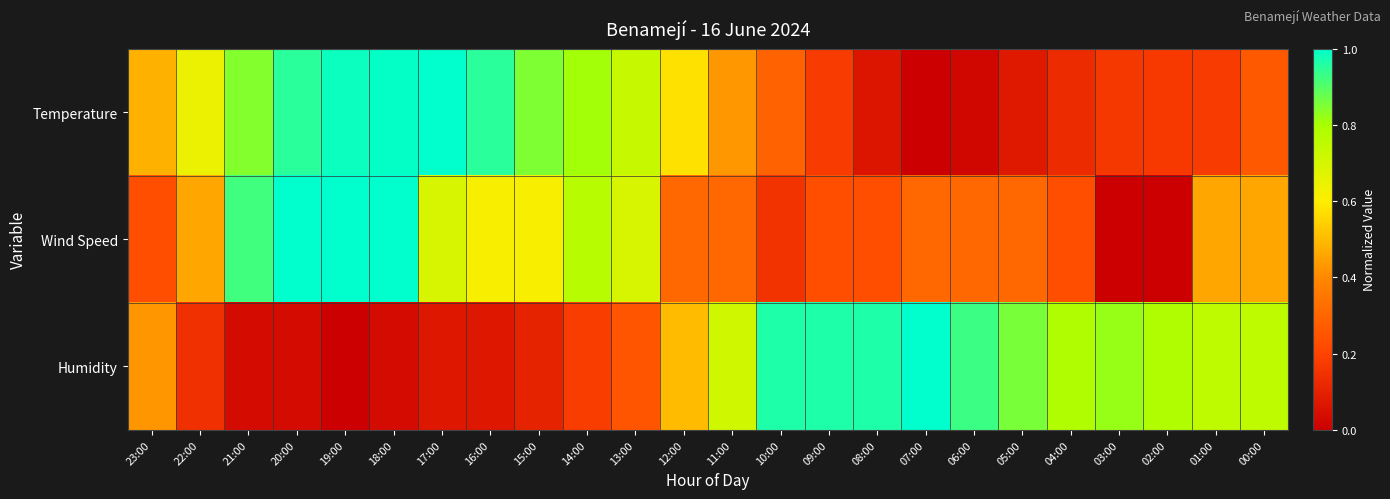

Reading left to right, transcribe all the data shown in this chart.

Temperature: 23:00=0.5	22:00=0.6	21:00=0.8	20:00=1.0	19:00=1.0	18:00=1.0	17:00=1.0	16:00=1.0	15:00=0.9	14:00=0.8	13:00=0.7	12:00=0.6	11:00=0.4	10:00=0.3	09:00=0.2	08:00=0.1	07:00=0.0	06:00=0.0	05:00=0.1	04:00=0.1	03:00=0.2	02:00=0.2	01:00=0.2	00:00=0.3
Wind Speed: 23:00=0.2	22:00=0.5	21:00=0.9	20:00=1.0	19:00=1.0	18:00=1.0	17:00=0.7	16:00=0.6	15:00=0.6	14:00=0.8	13:00=0.7	12:00=0.3	11:00=0.3	10:00=0.2	09:00=0.2	08:00=0.2	07:00=0.3	06:00=0.3	05:00=0.3	04:00=0.2	03:00=0.0	02:00=0.0	01:00=0.5	00:00=0.5
Humidity: 23:00=0.4	22:00=0.1	21:00=0.0	20:00=0.0	19:00=0.0	18:00=0.0	17:00=0.1	16:00=0.1	15:00=0.1	14:00=0.2	13:00=0.2	12:00=0.5	11:00=0.7	10:00=1.0	09:00=1.0	08:00=1.0	07:00=1.0	06:00=0.9	05:00=0.9	04:00=0.8	03:00=0.8	02:00=0.8	01:00=0.8	00:00=0.8